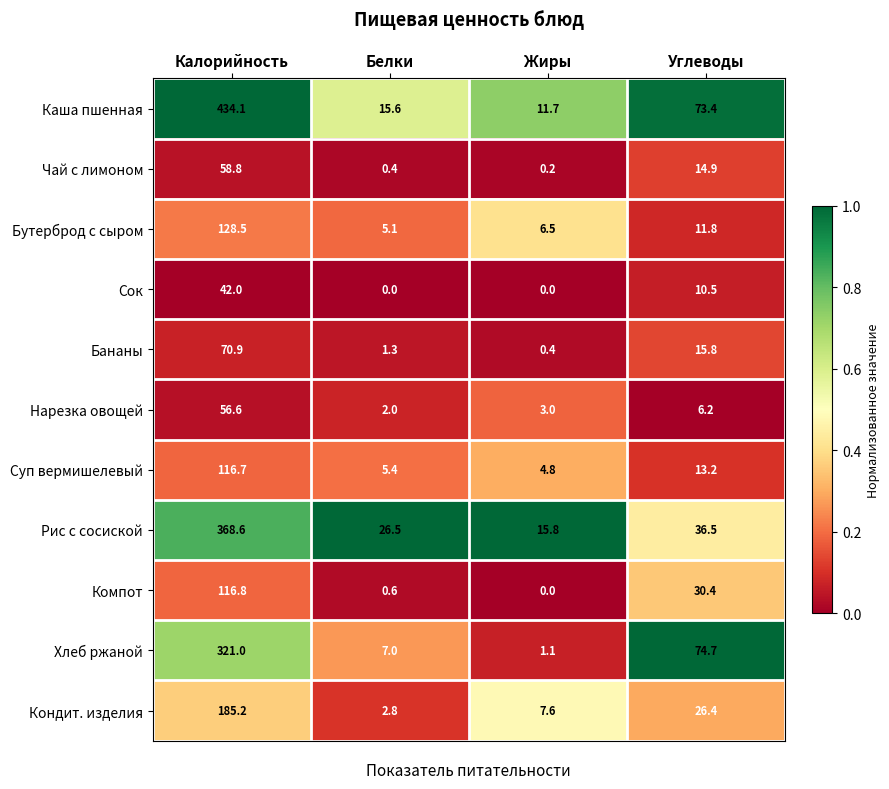

What is the lowest value of the Бананы series?

0.4